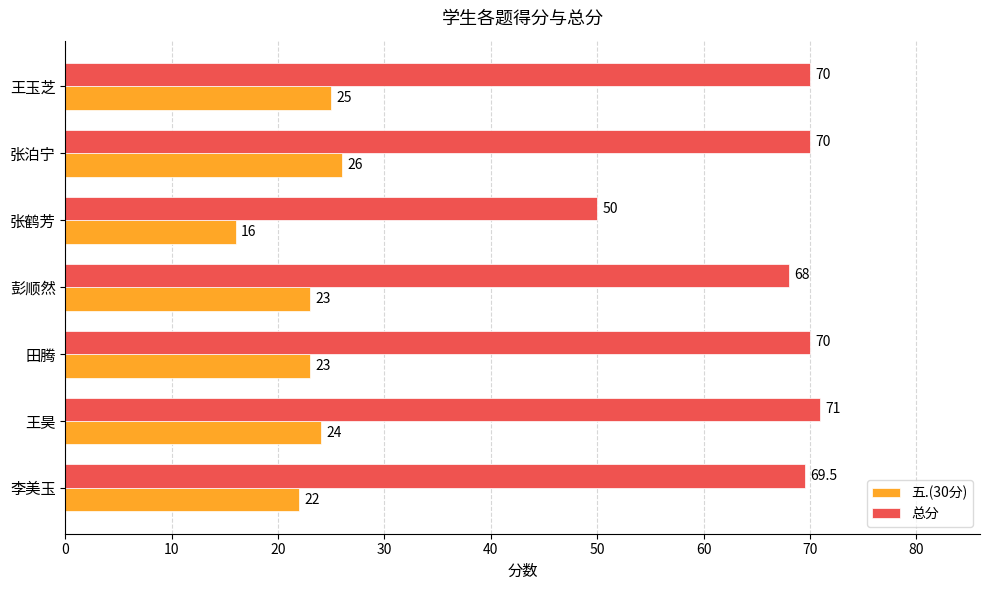

At how many categories does at least one series exceed 27?

7